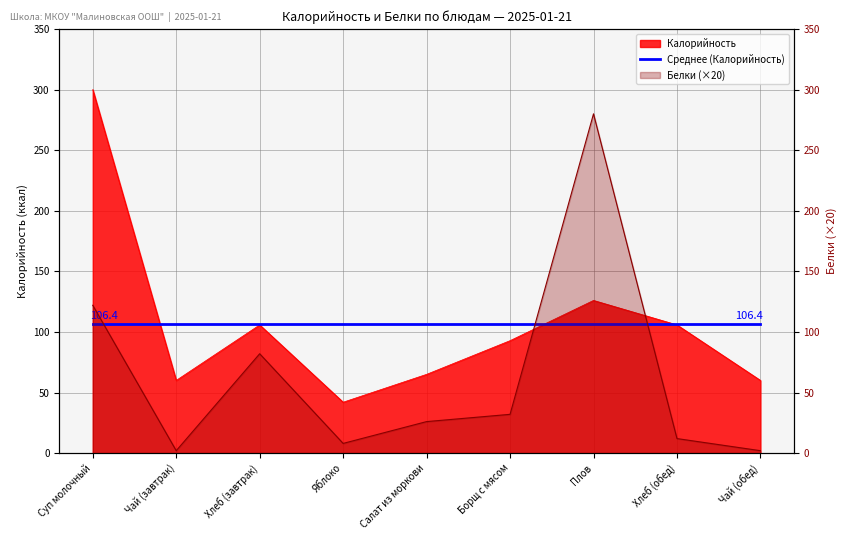

What is the difference between the second highest and minimum values in the Калорийность series?

84.0